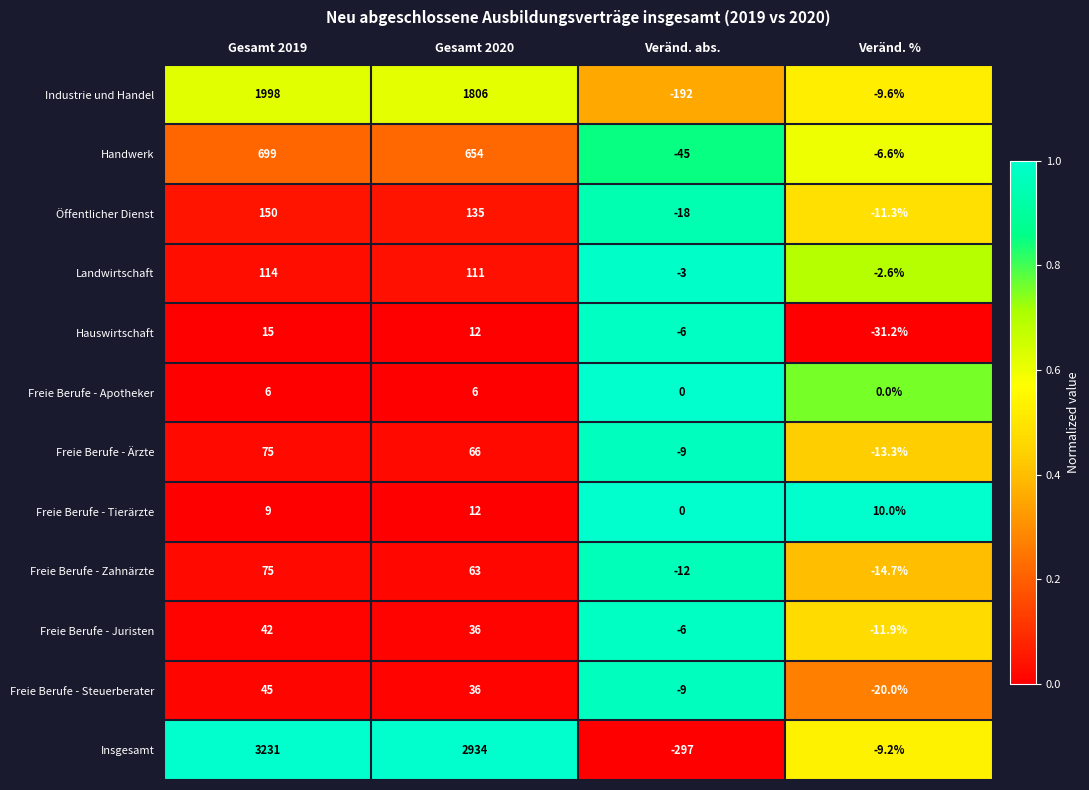

What is the spread (max minus min) of values at Veränd. abs.?

297.0